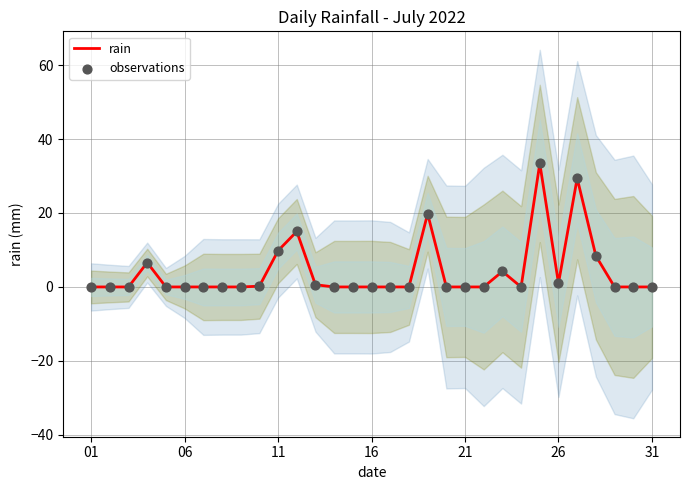

Which series contains the highest Y value?

rain